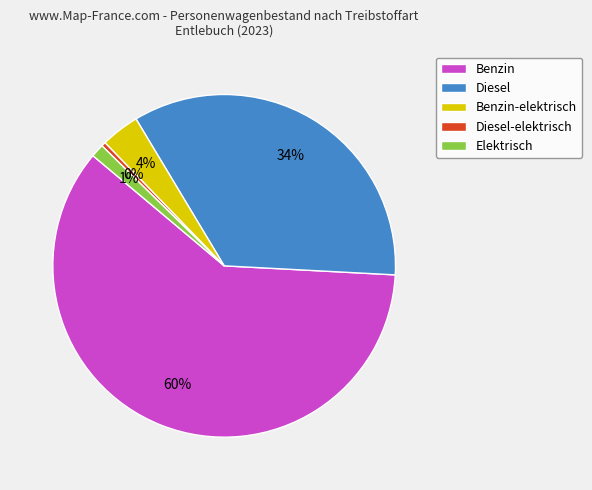

How many segments does this pie chart have?

5